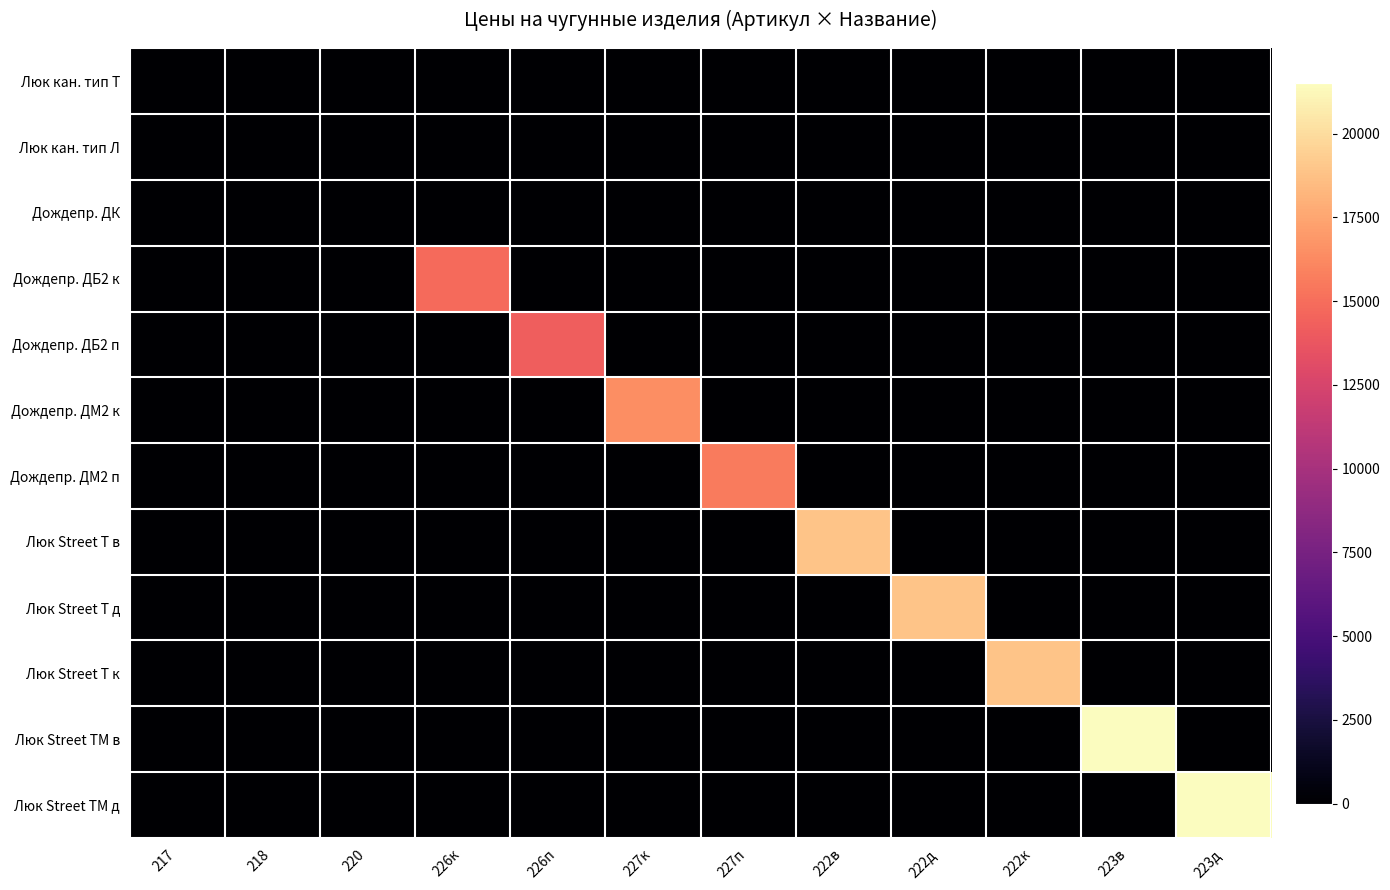

Which series has the largest total across all categories?

Люк Street ТМ в